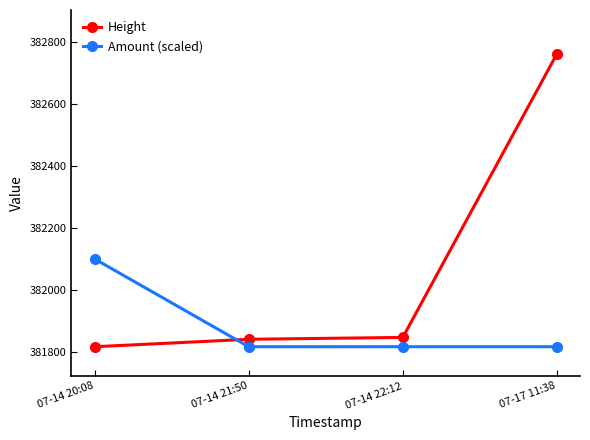

At how many categories does at least one series exceed 381944?

2